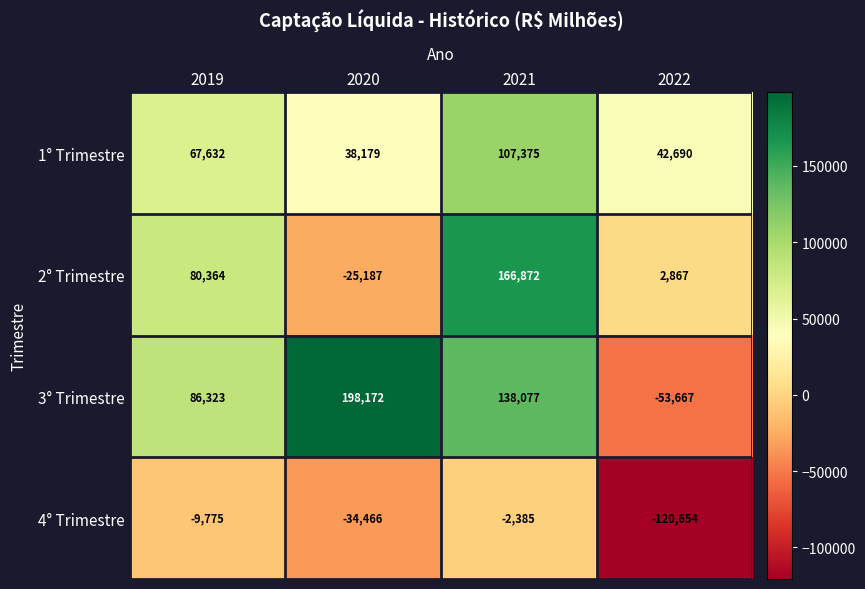

Rank the series by their maximum value, from highest to lowest.

3° Trimestre, 2° Trimestre, 1° Trimestre, 4° Trimestre